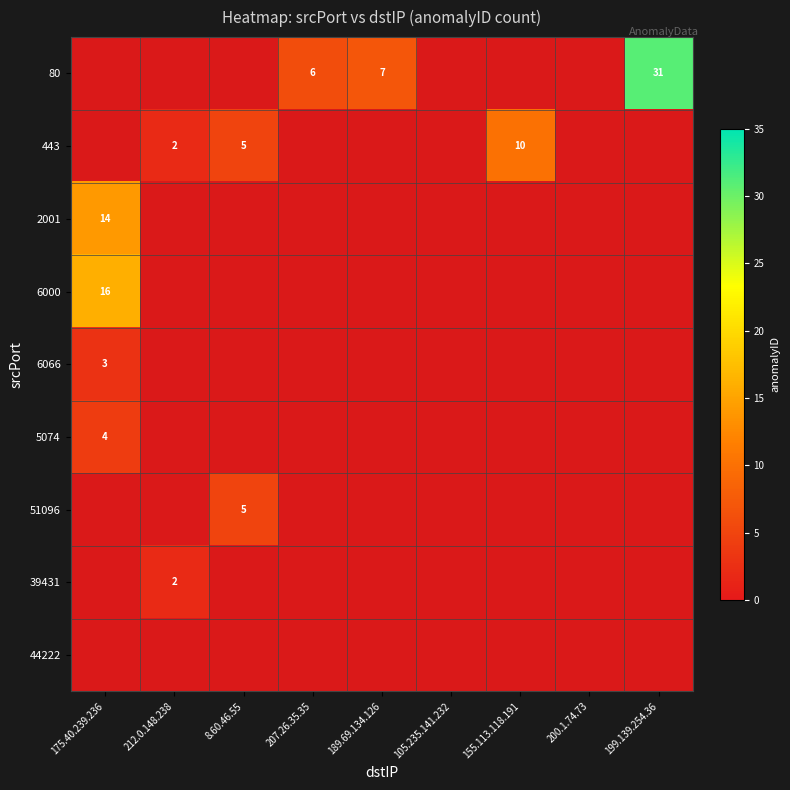

What is the average value of the 51096 series?

1